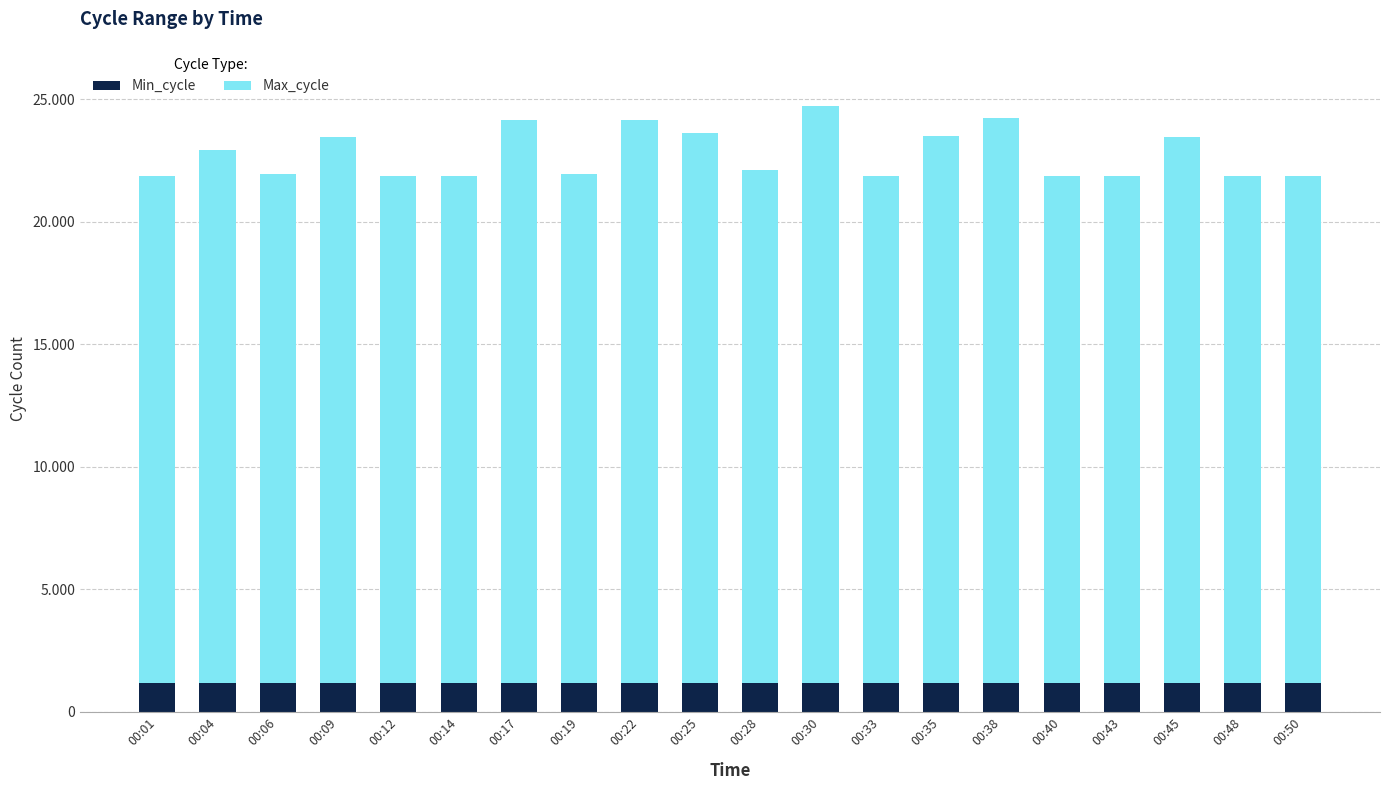

Are the bars horizontal?

No